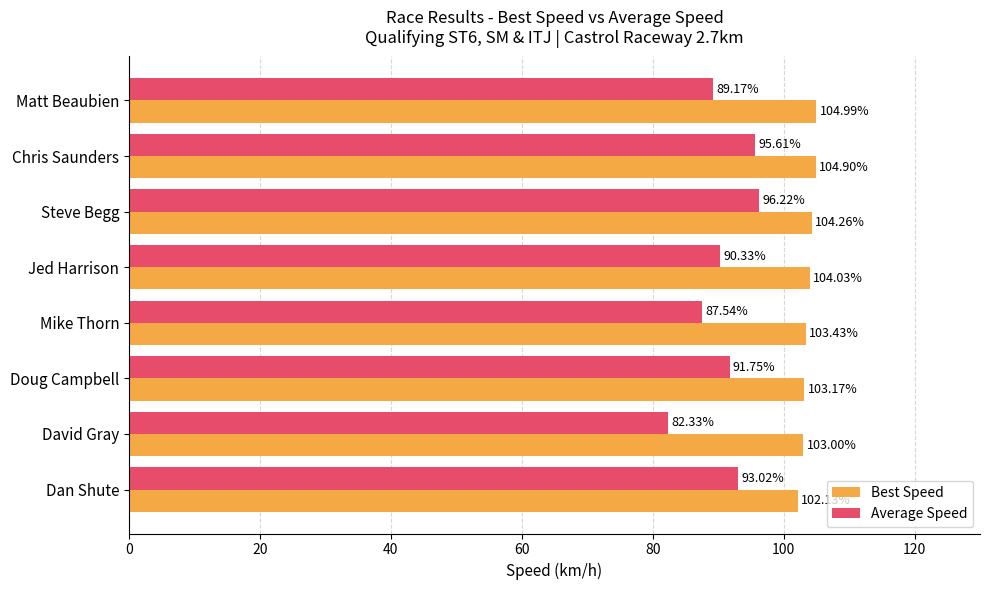

At which label does Average Speed reach its peak?

Steve Begg